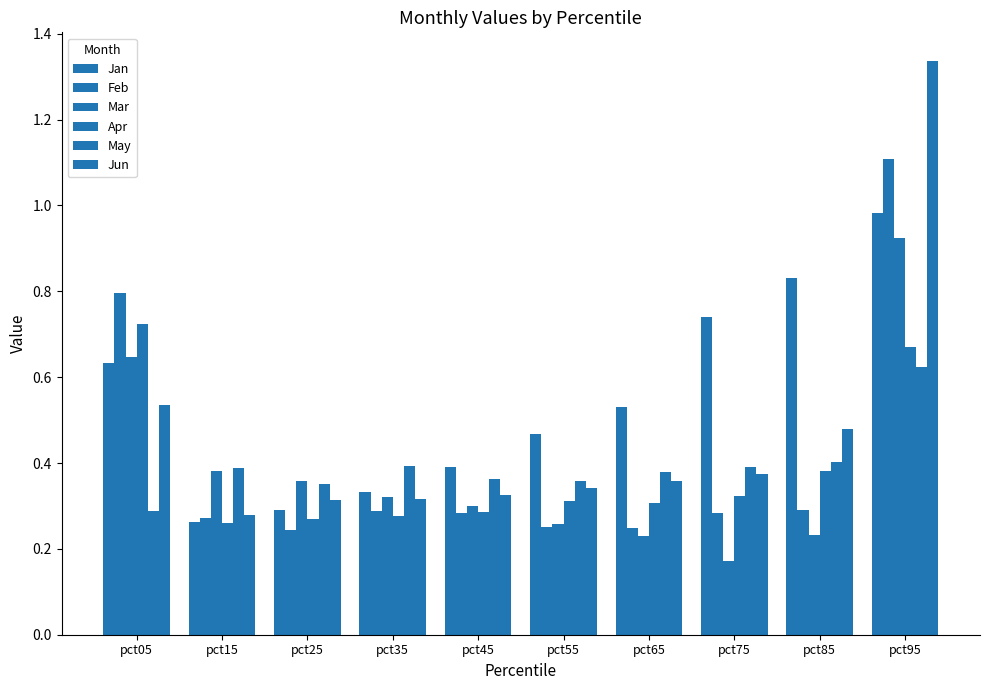

Read the Mar value at pct15.

0.4